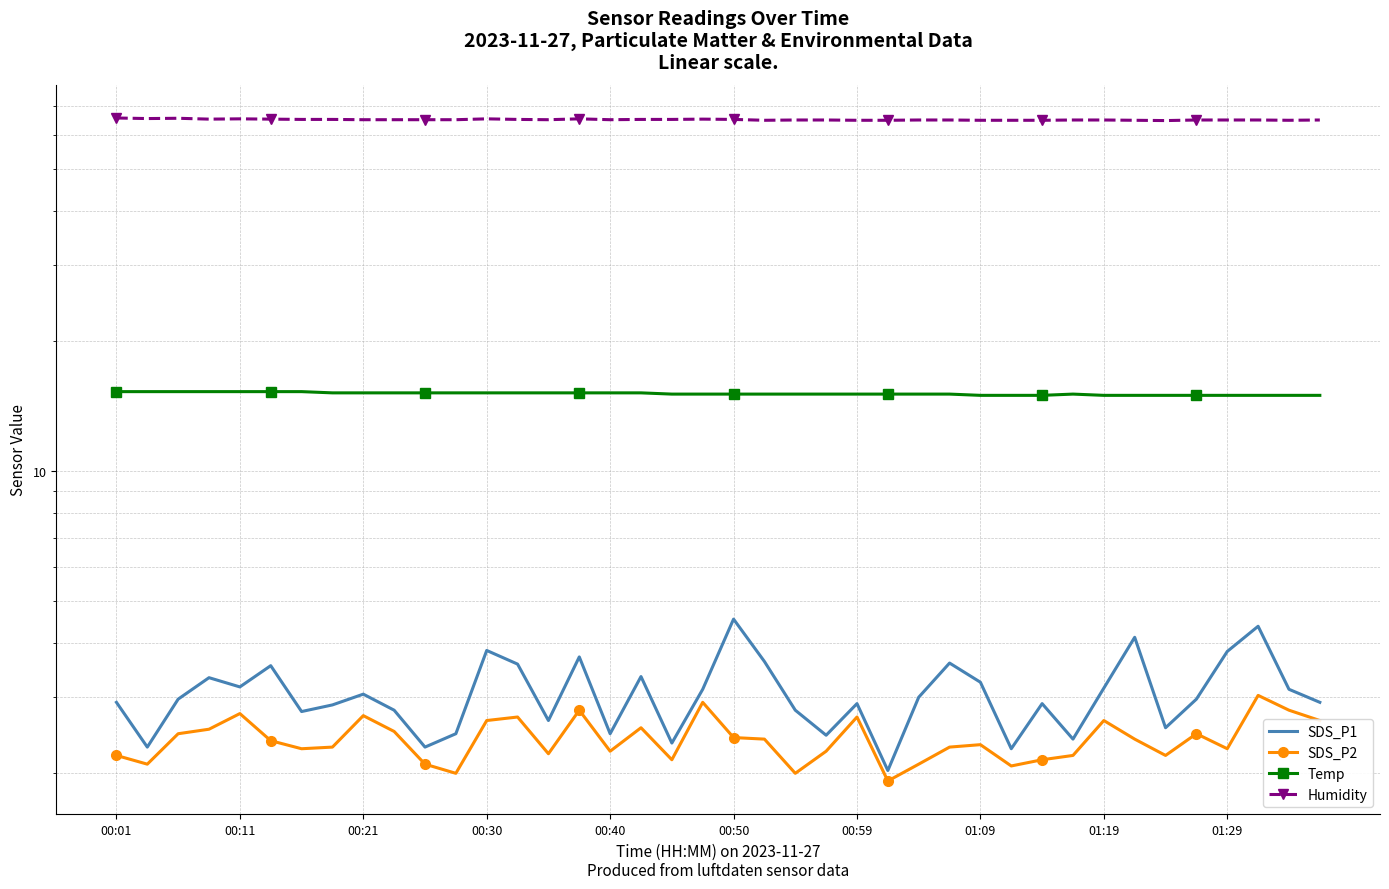

What is the difference between the second highest and second lowest values in the SDS_P2 series?

0.9